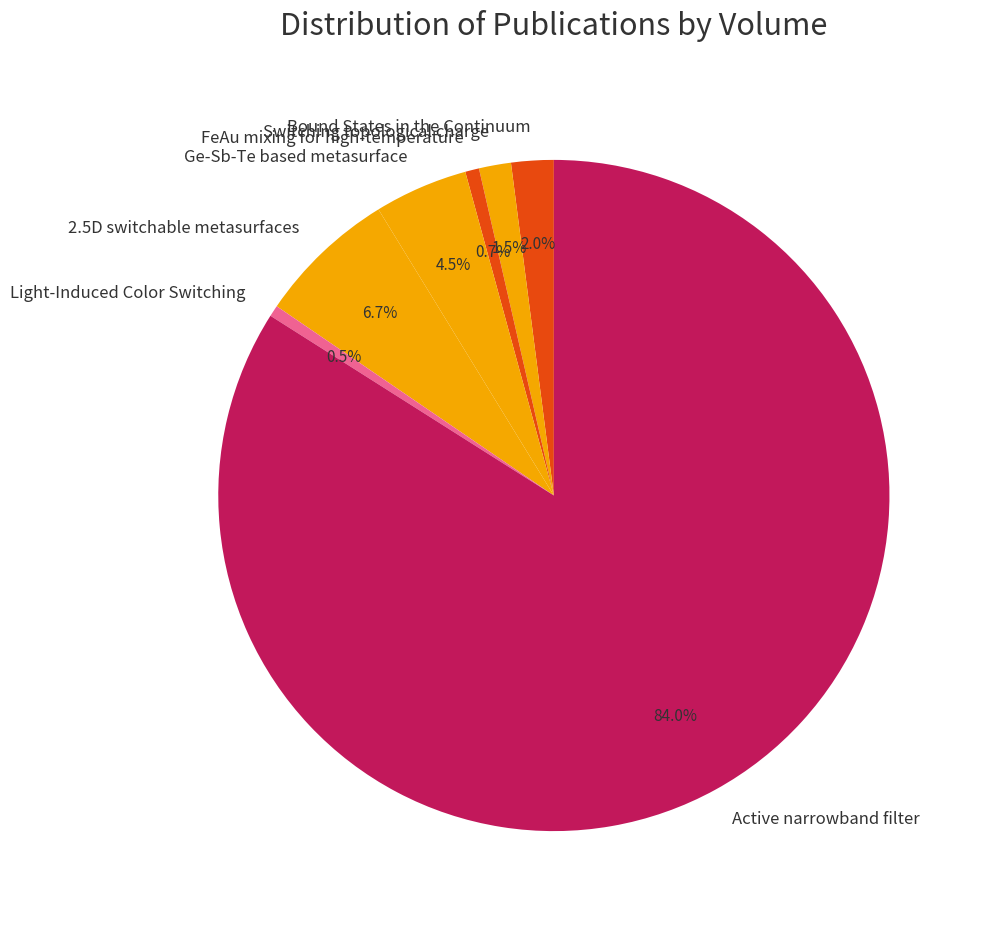

Does any single category account for the majority?

Yes